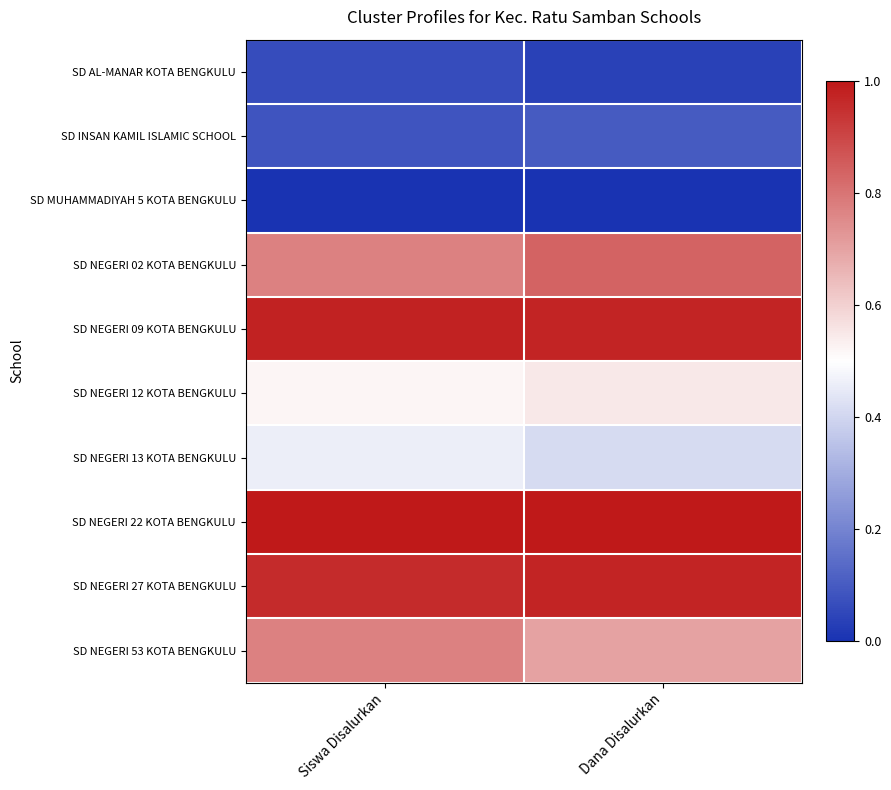

Count the number of categories in the chart.

2